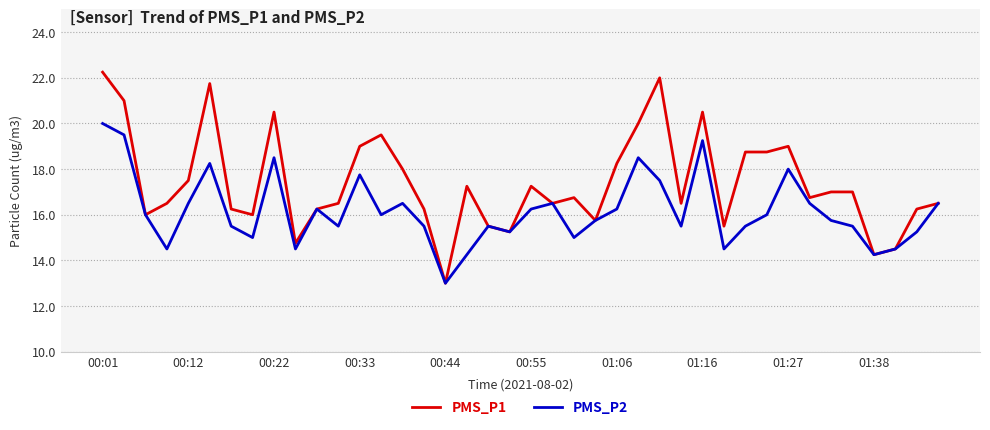

What is the average value of the PMS_P1 series?

17.4